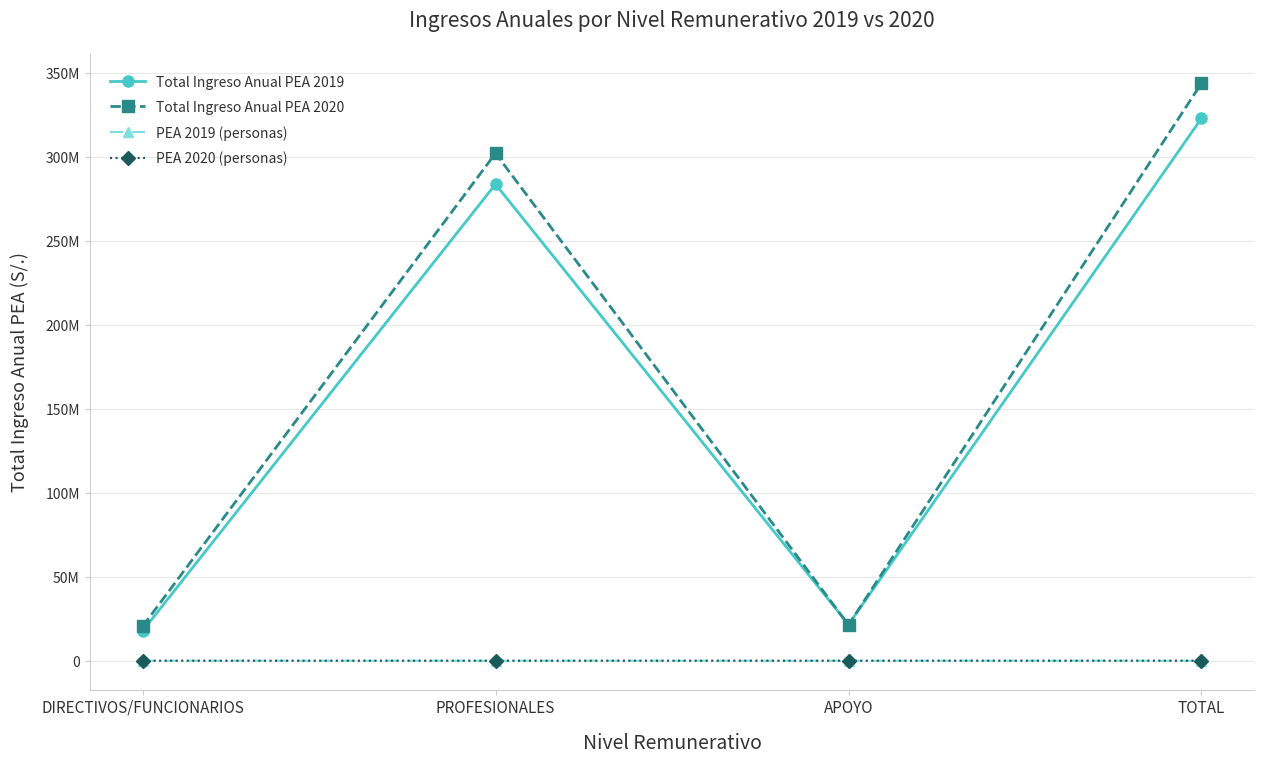

True or false: PEA 2019 (personas) and Total Ingreso Anual PEA 2020 intersect in this chart.

False